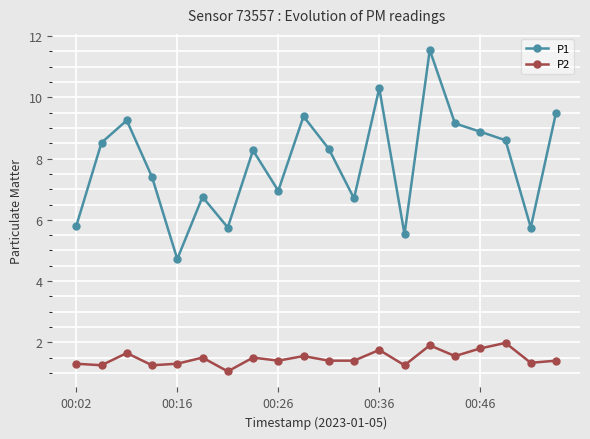

What is the value of the P1 point at the 6th from the left?

6.8